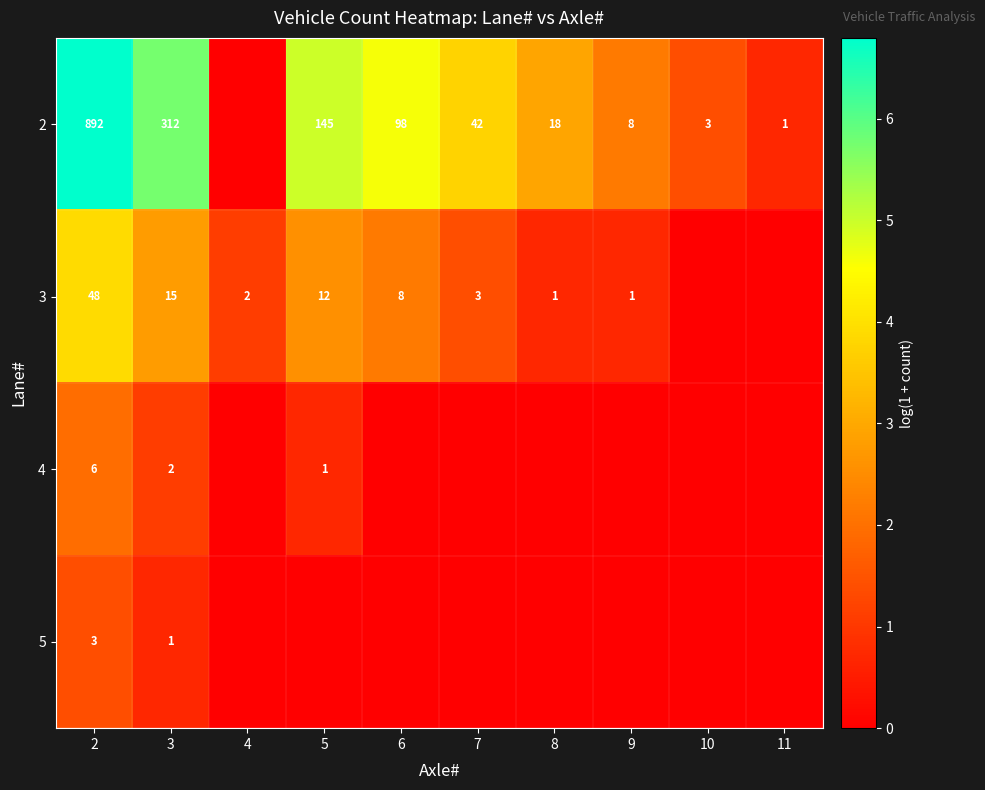

Is it true that 4 equals 6 at 2?

True